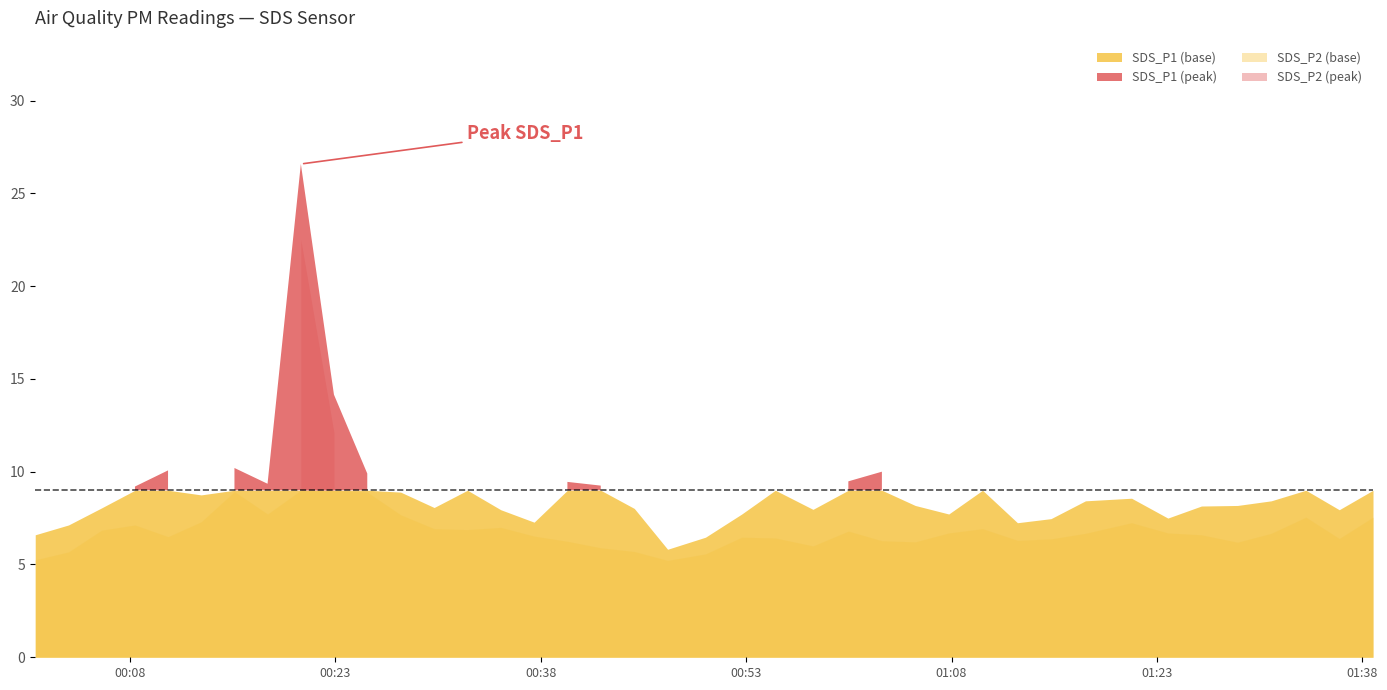

Reading left to right, extract all data points from this chart.

SDS_P1: 6.6	7.1	8.1	9.2	10.1	8.8	10.2	9.3	26.6	14.2	9.9	8.9	8.1	9.1	8.0	7.3	9.4	9.2	8.0	5.8	6.5	7.7	9.4	8.0	9.5	10.0	8.2	7.7	9.5	7.2	7.5	8.4	8.6	7.5	8.2	8.2	8.4	9.1	8.0	9.5
SDS_P2: 5.2	5.7	6.8	7.1	6.5	7.3	8.9	7.7	22.5	12.1	8.9	7.7	6.9	6.9	7.0	6.5	6.2	5.9	5.7	5.2	5.6	6.5	6.4	6.0	6.8	6.3	6.2	6.7	6.9	6.3	6.4	6.7	7.2	6.7	6.6	6.2	6.7	7.5	6.4	7.5